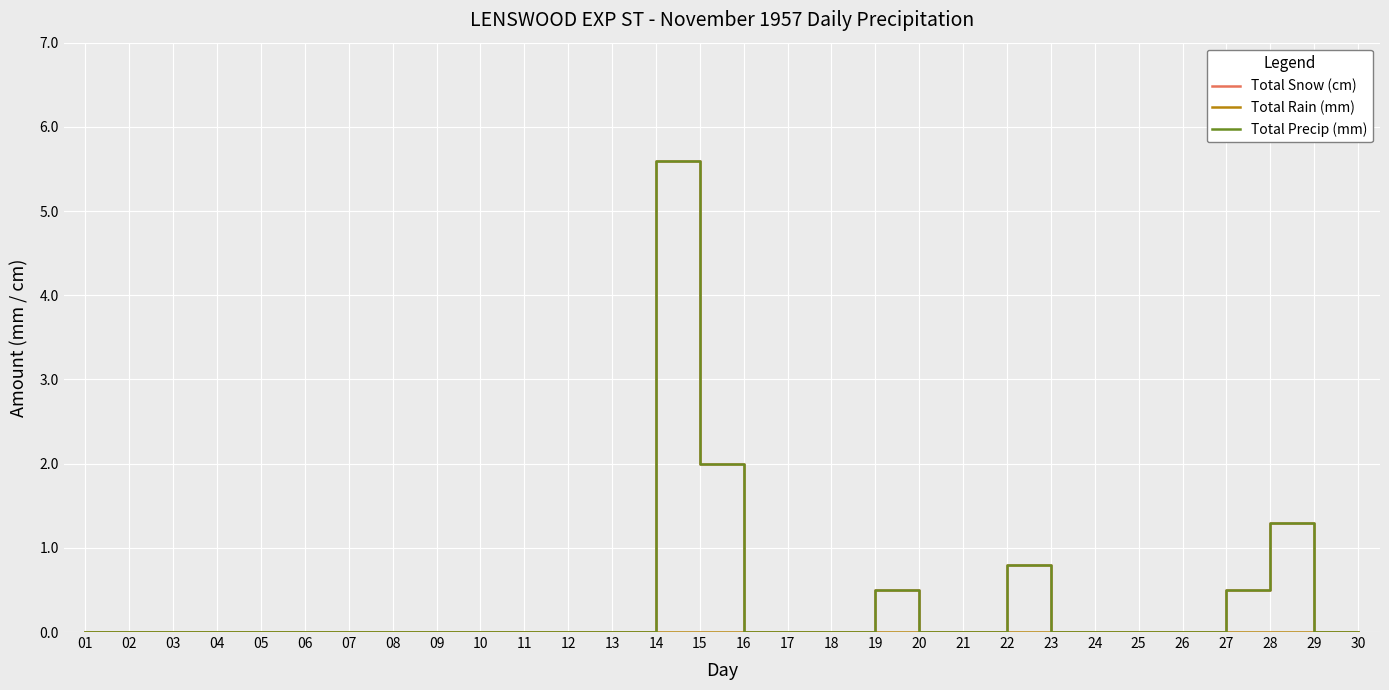

Does the chart display data point markers on the line(s)?

No